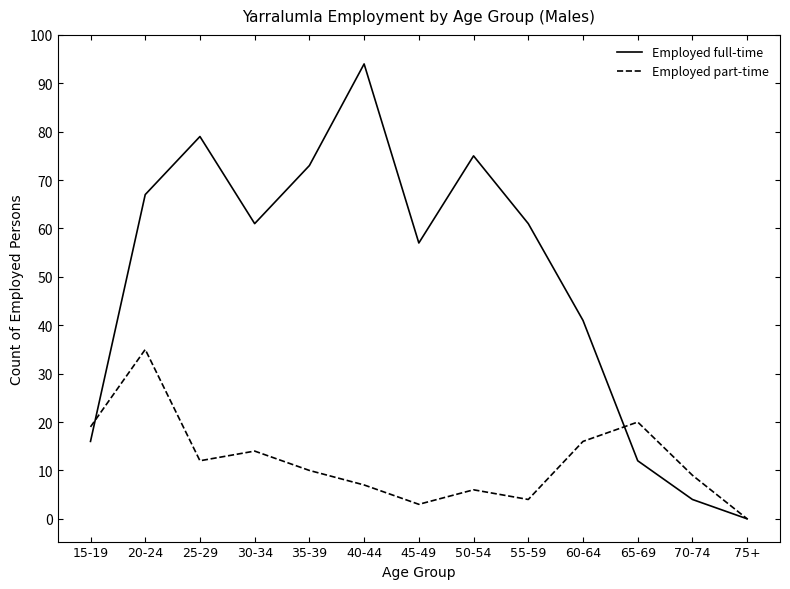

What is the total value across all series at 40-44?

101